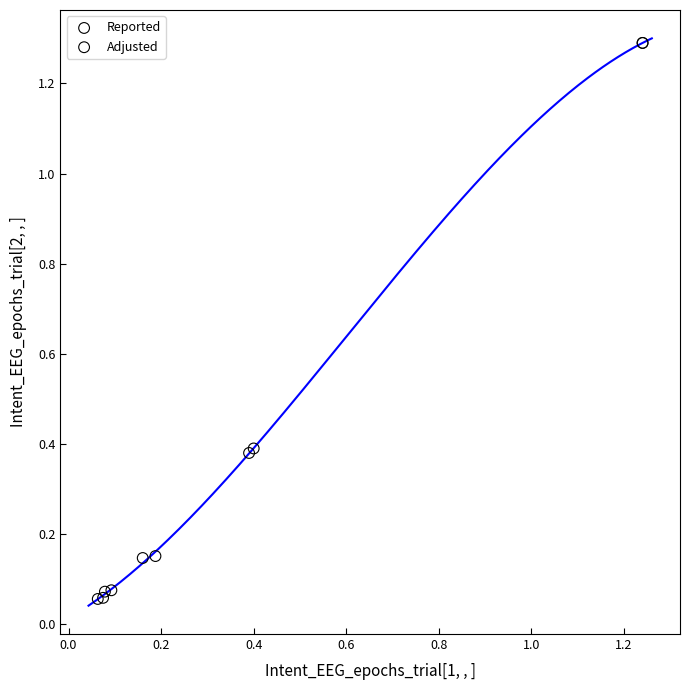

Which series has the largest Y range (max minus min)?

Reported